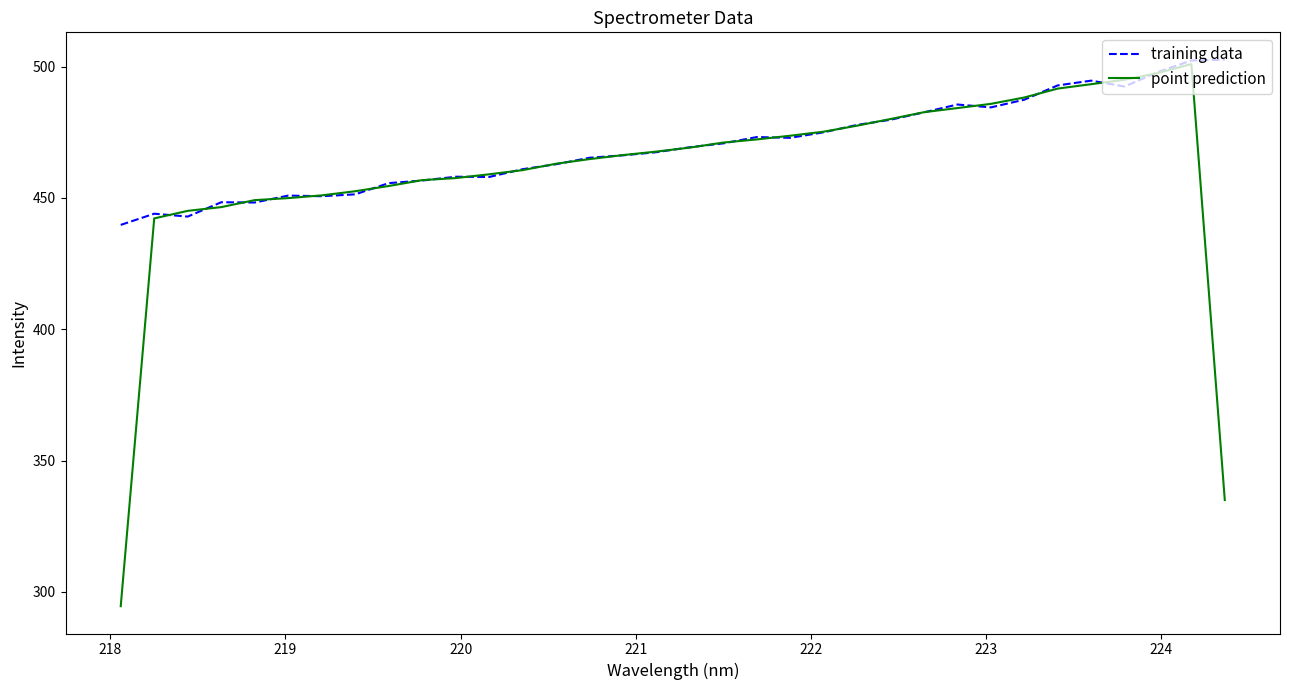

What is the lowest value of the point prediction series?

294.6